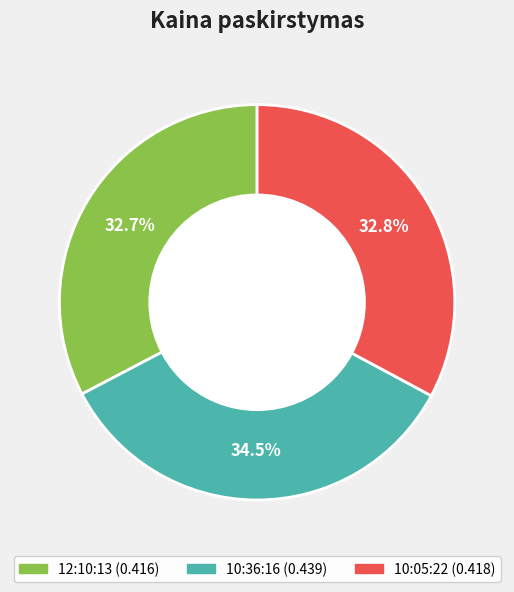

Does 10:05:22 account for over 50% of the chart?

No